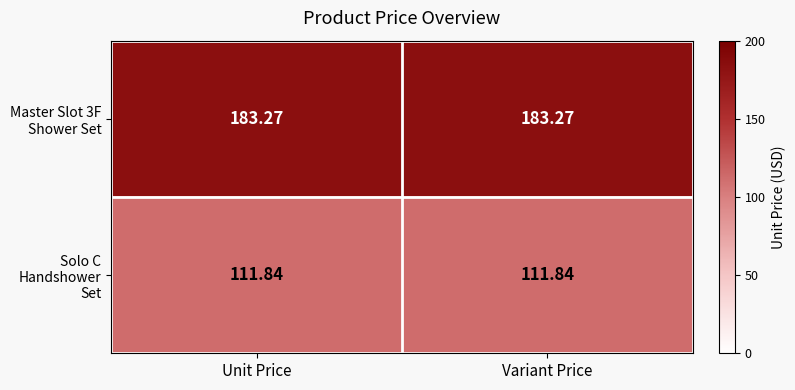

List the series in order of their peak value, highest first.

Master Slot 3F Shower Set, Solo C Handshower Set